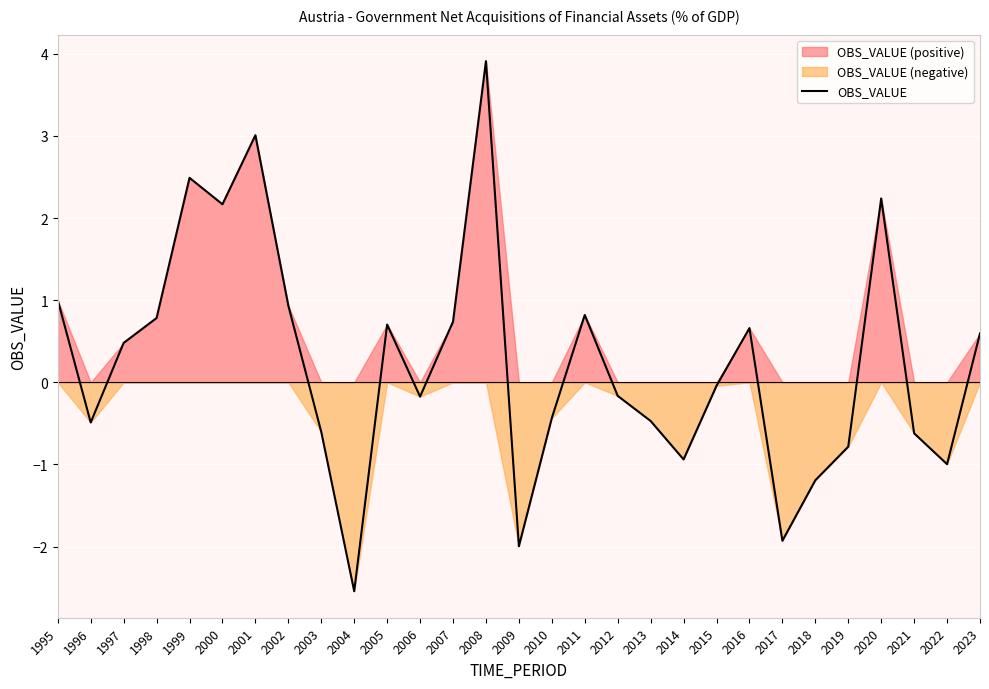

At which label is the value closest to 0?

2015